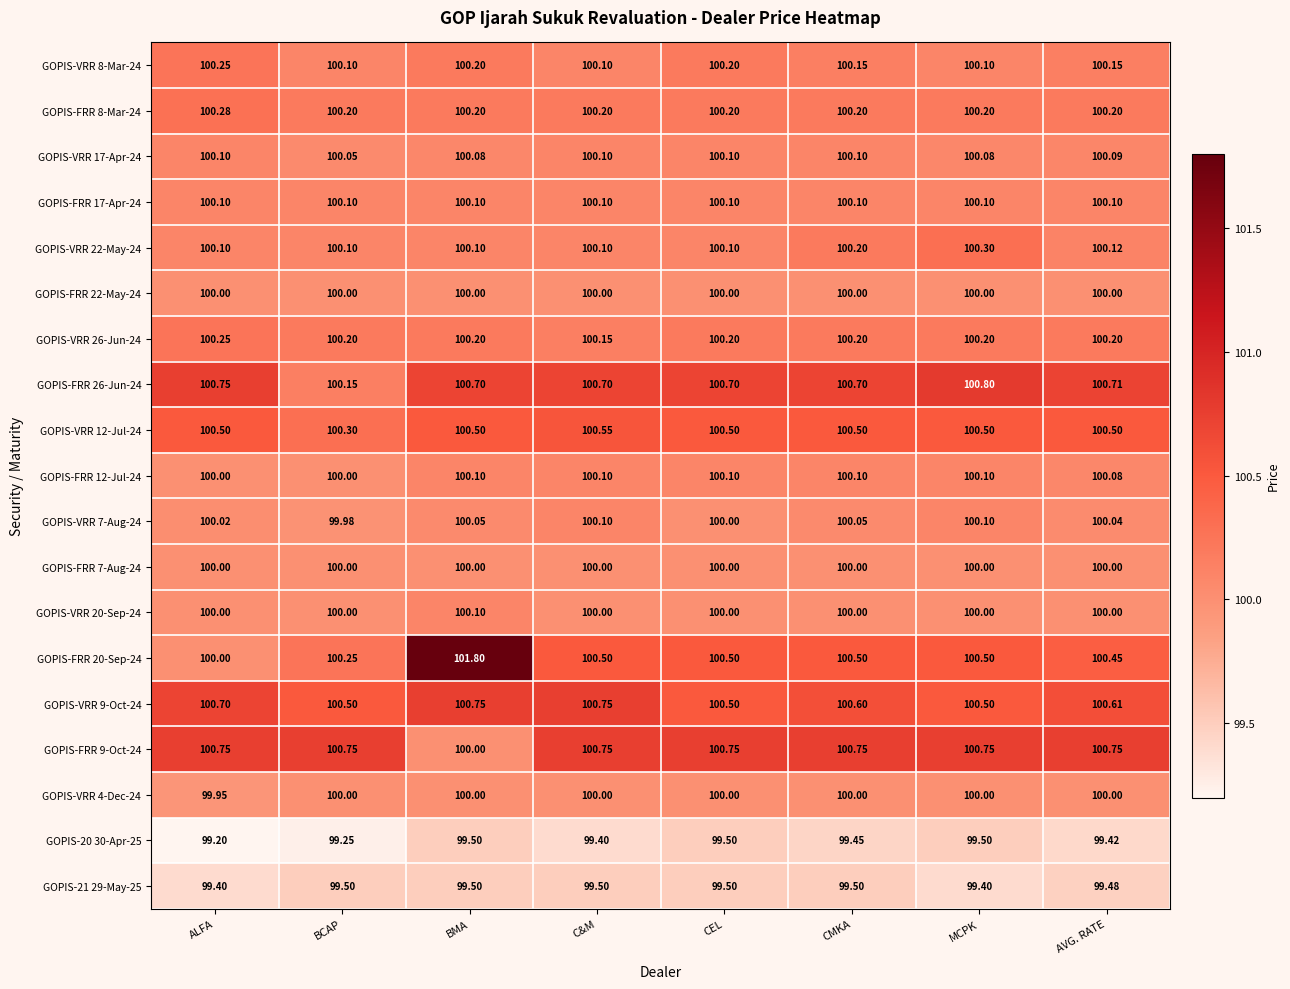

At which category does the chart reach its peak across all series?

BMA